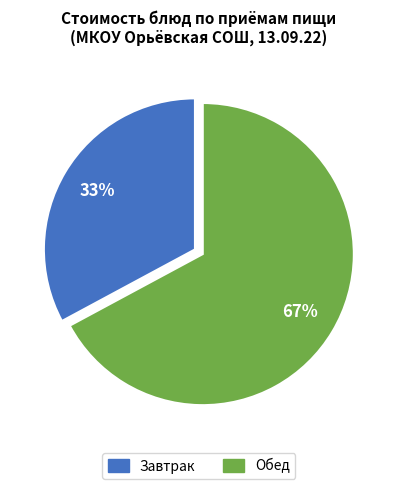

To the nearest percent, what is the average slice percentage?

50%